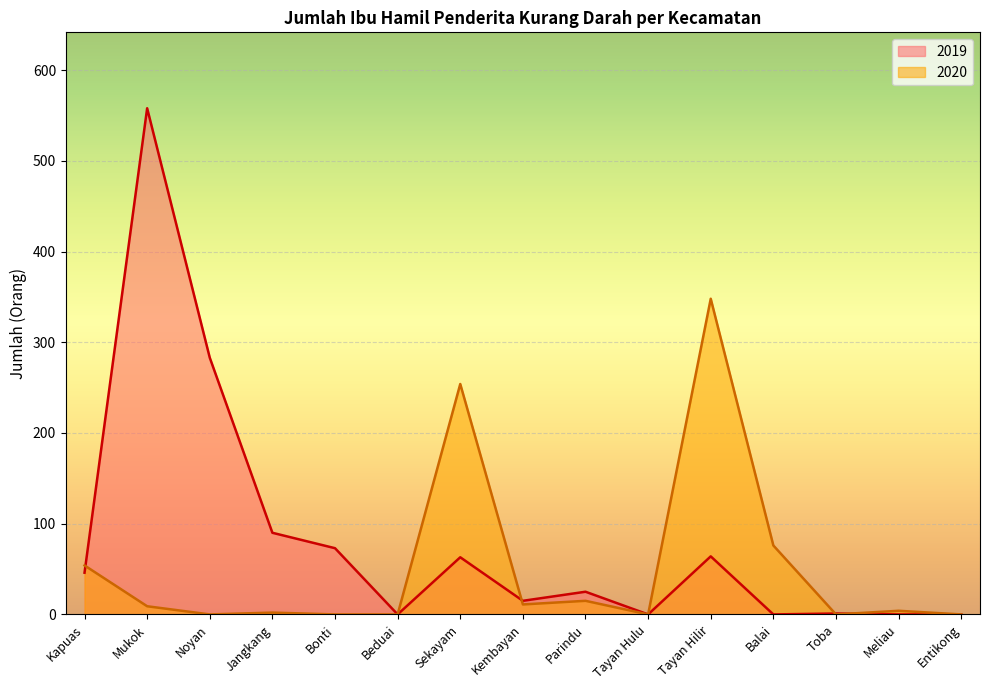

Rank the categories by 2019 value from highest to lowest.

Mukok, Noyan, Jangkang, Bonti, Tayan Hilir, Sekayam, Kapuas, Parindu, Kembayan, Toba, Beduai, Tayan Hulu, Balai, Meliau, Entikong